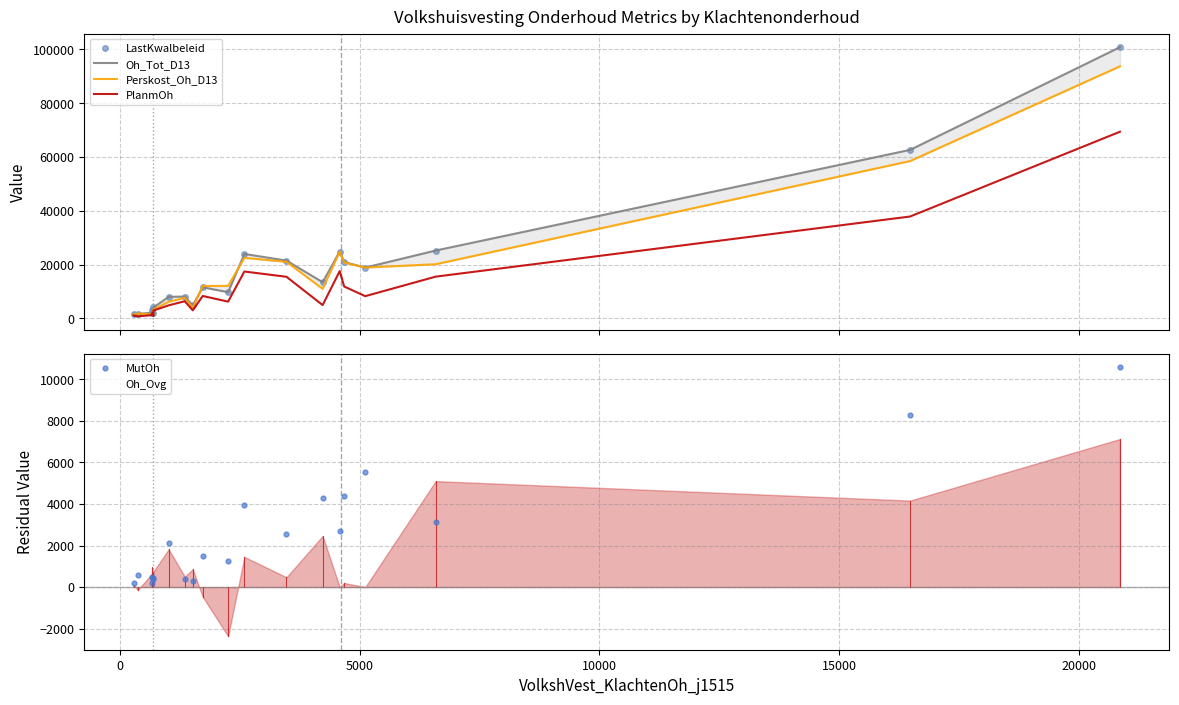

What is the minimum value shown in the chart?

-2366